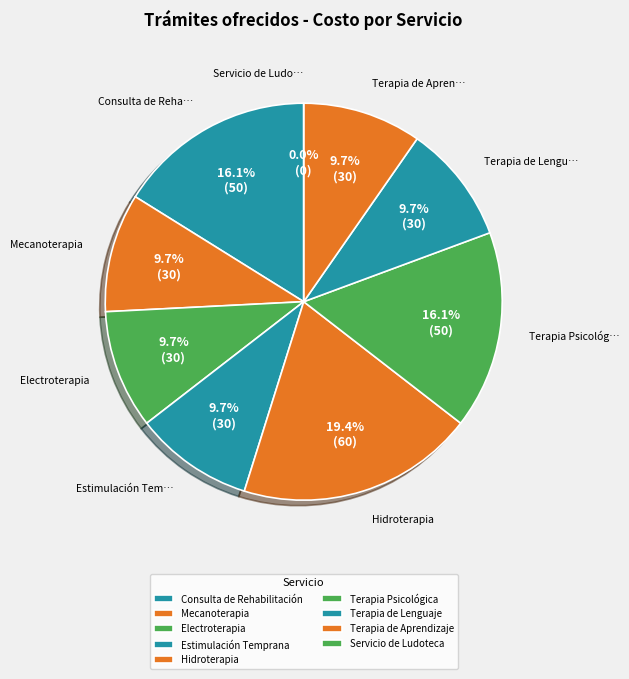

What is the largest slice in the pie chart?

Hidroterapia